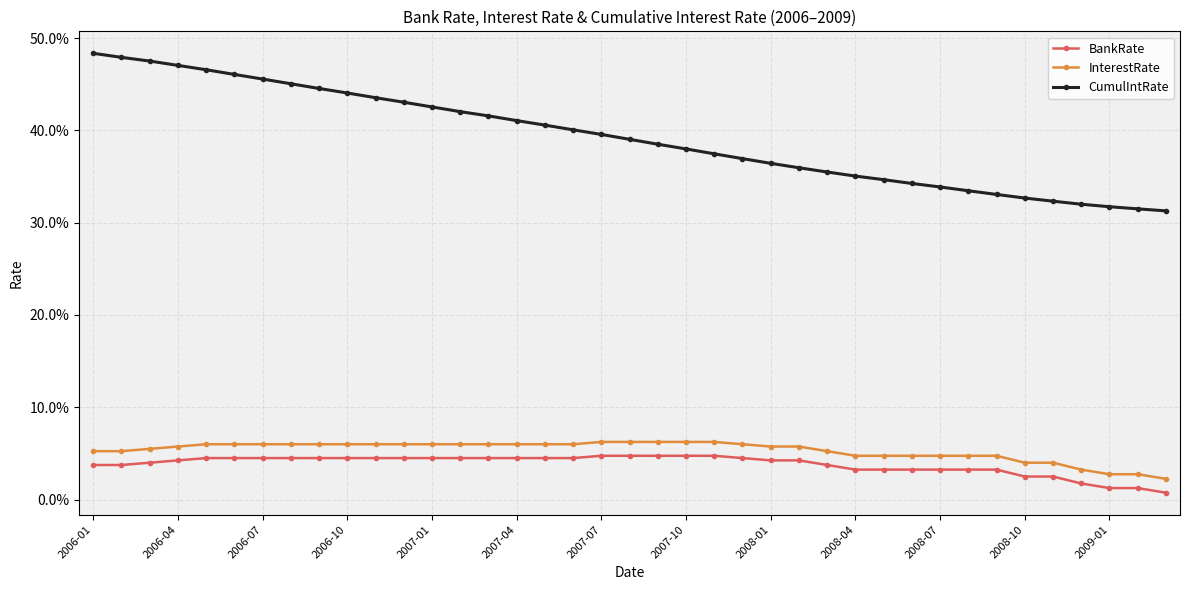

Does the chart have visible grid lines?

Yes